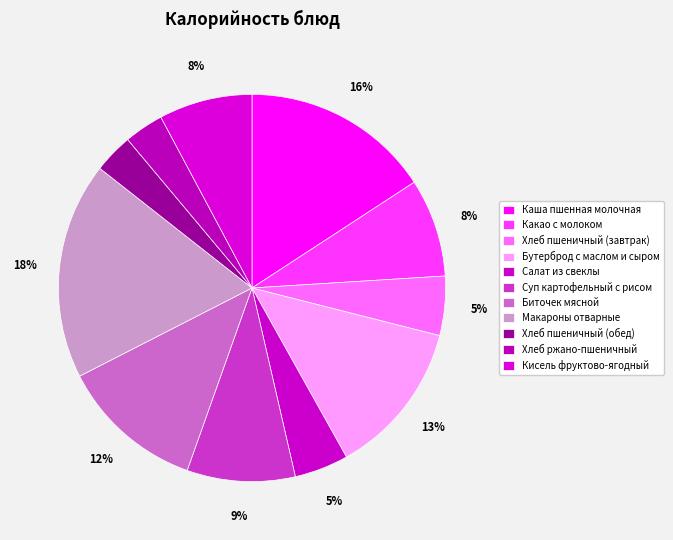

Is Суп картофельный с рисом the majority of the pie?

No